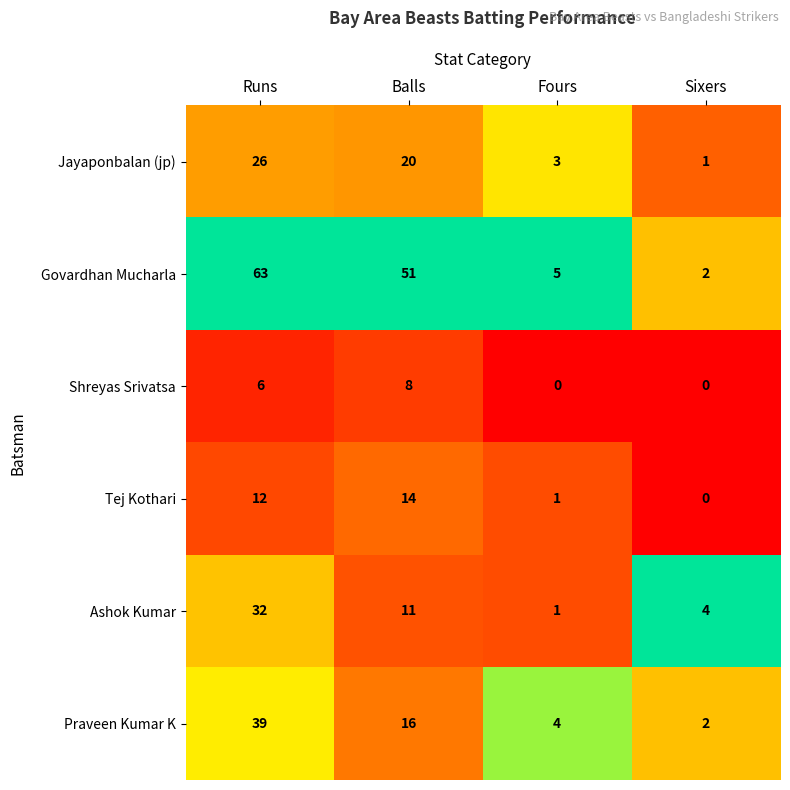

Between Balls and Sixers, which series saw the biggest shift?

Govardhan Mucharla